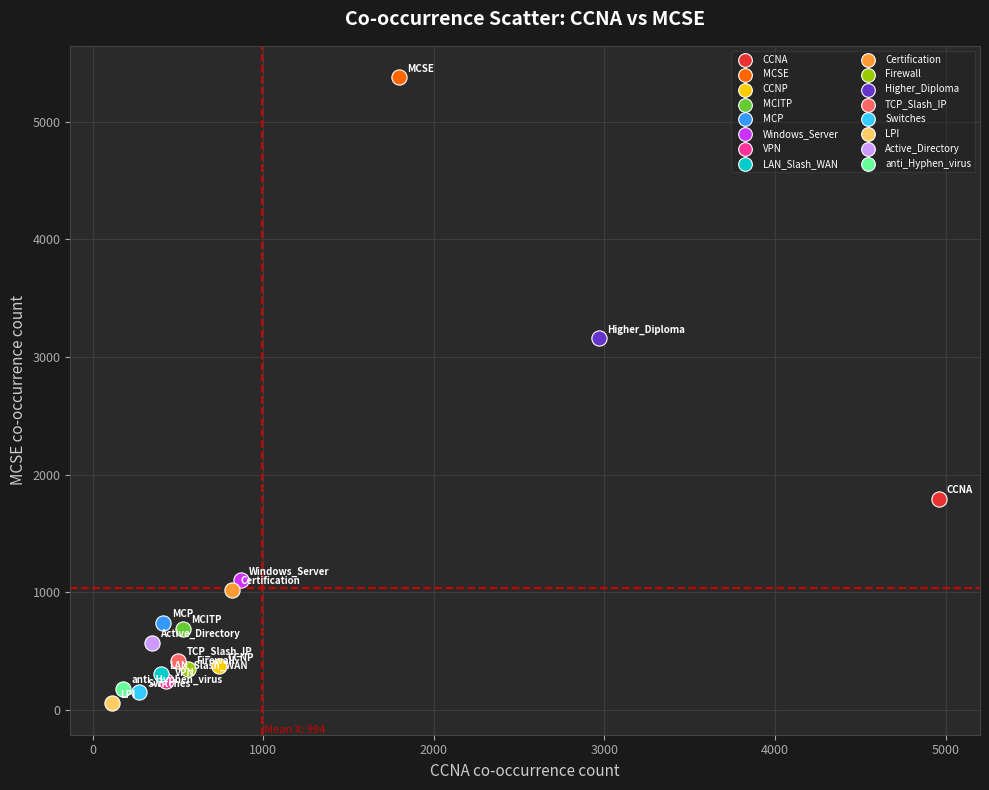

What are all the series names shown in the legend?

CCNA, MCSE, CCNP, MCITP, MCP, Windows_Server, VPN, LAN_Slash_WAN, Certification, Firewall, Higher_Diploma, TCP_Slash_IP, Switches, LPI, Active_Directory, anti_Hyphen_virus